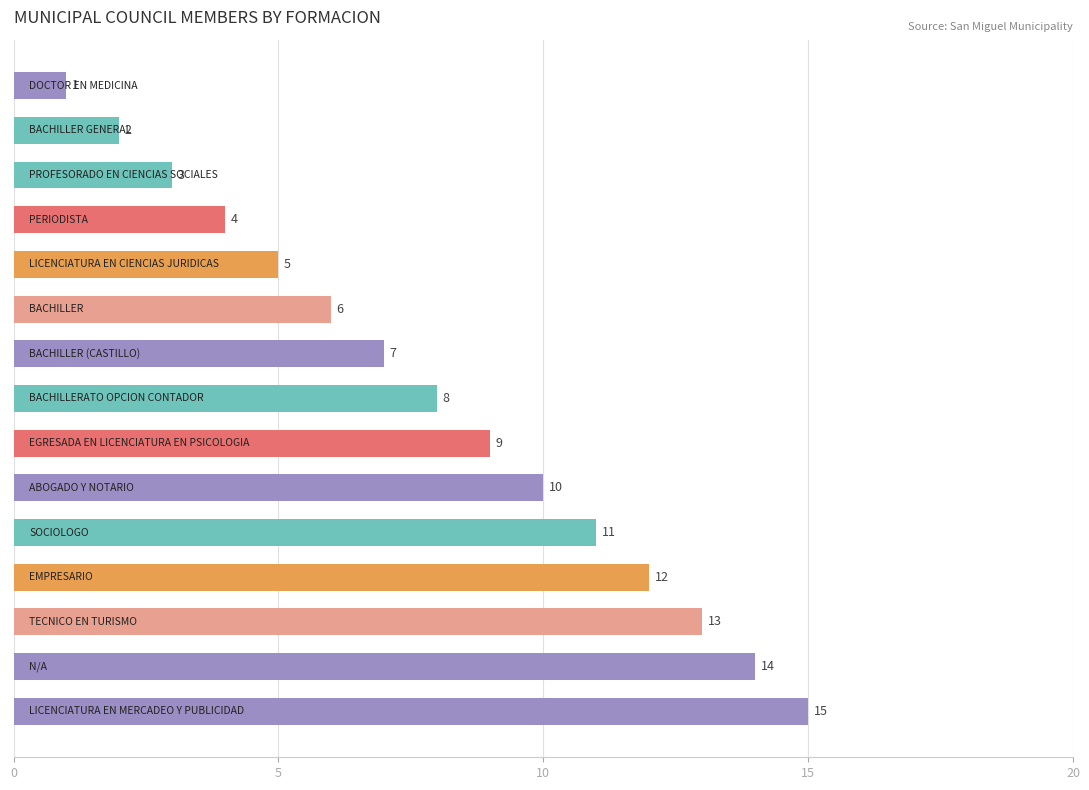

How many data points are less than 8?

7